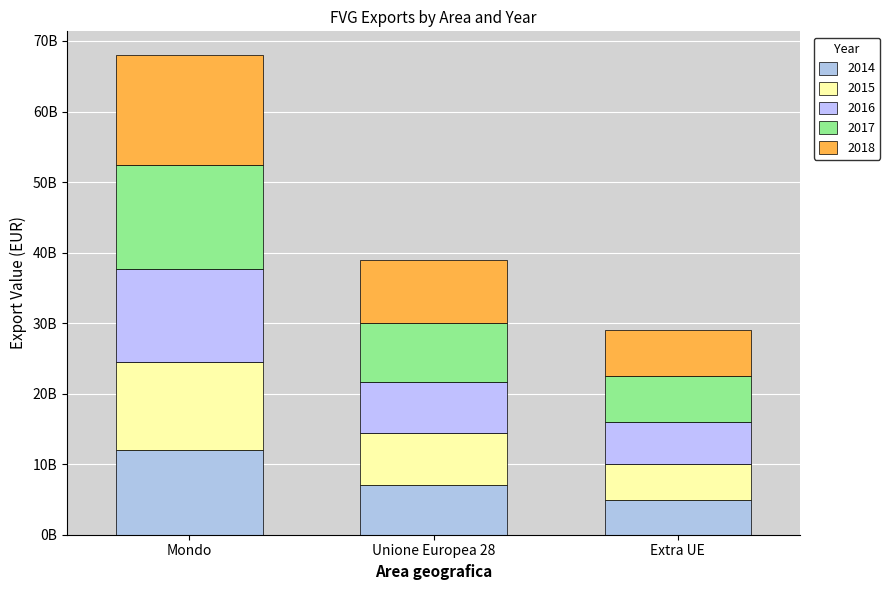

Count the 2014 values in the range 4924023128 to 12018191122.

3